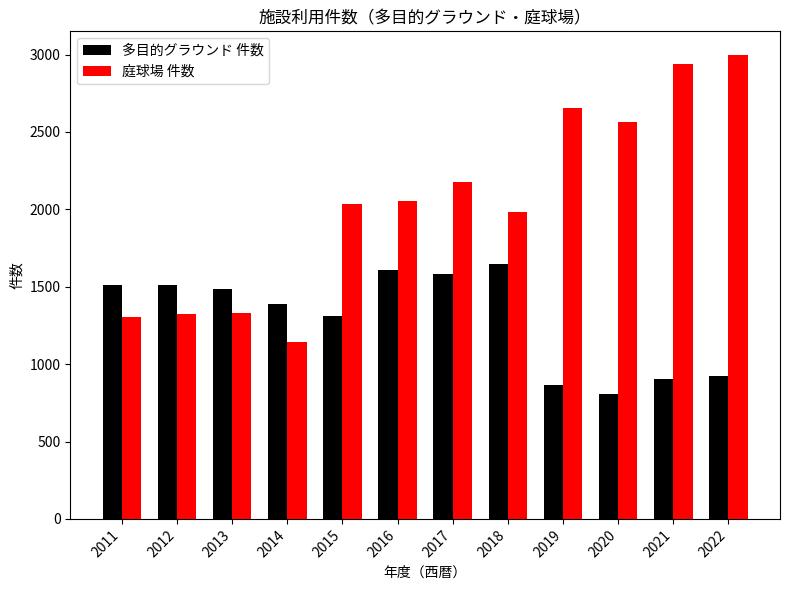

What is the difference between the maximum and minimum values in the 庭球場 件数 series?

1855